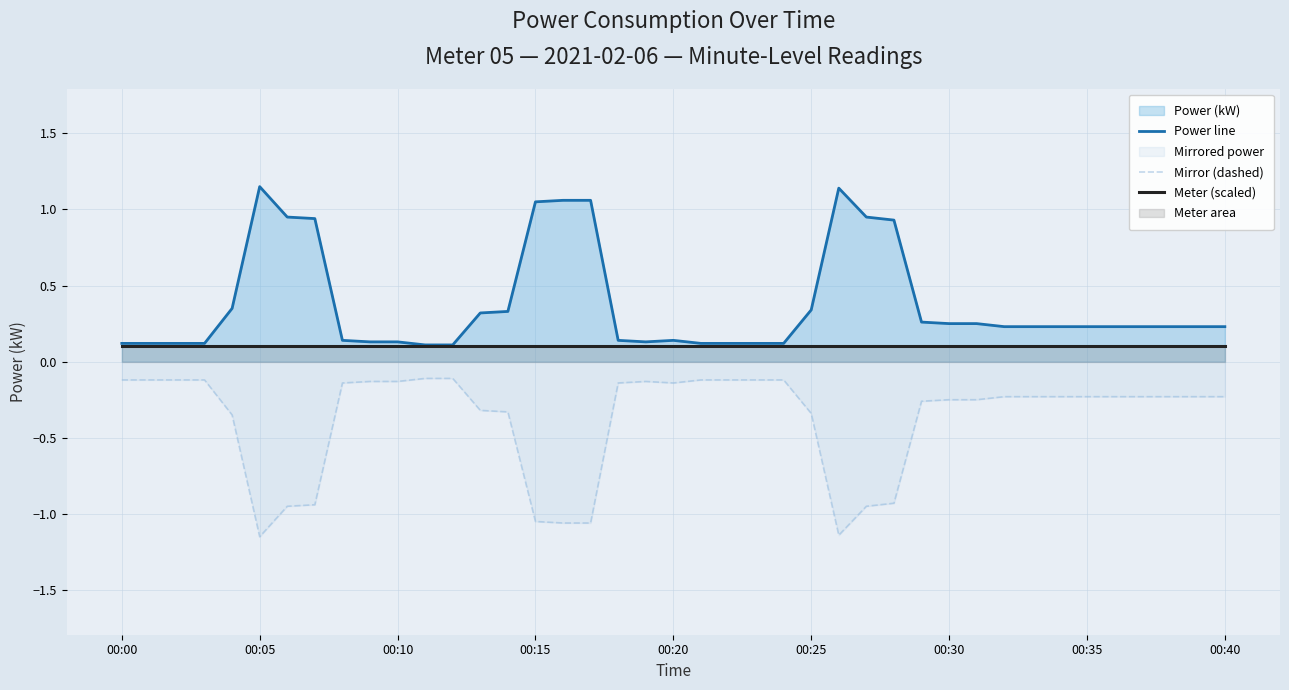

How many lines are shown in the chart?

3